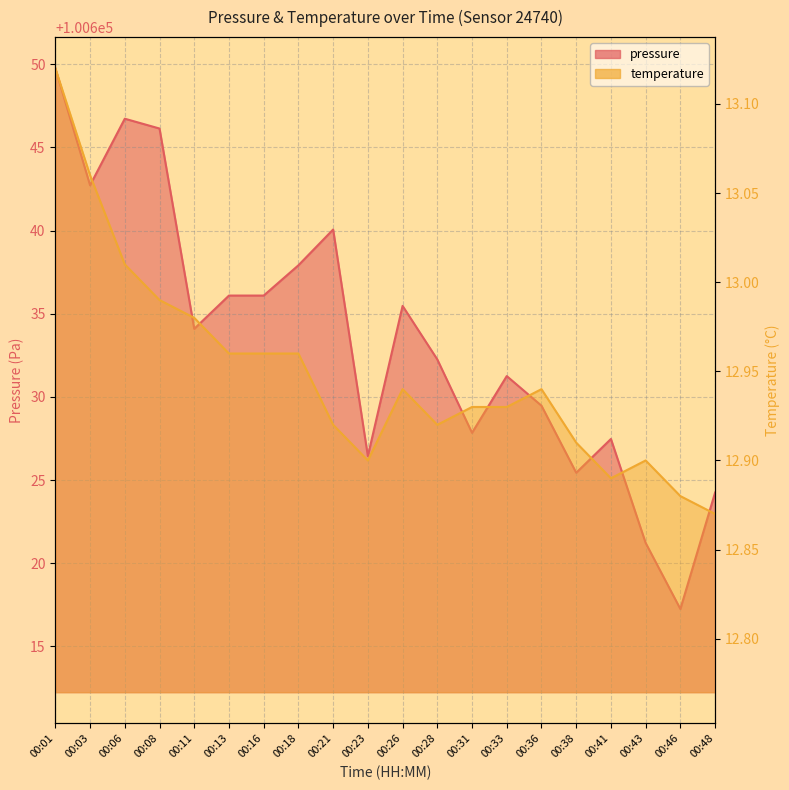

What is the value of the pressure point at the 15th from the left?

100629.5